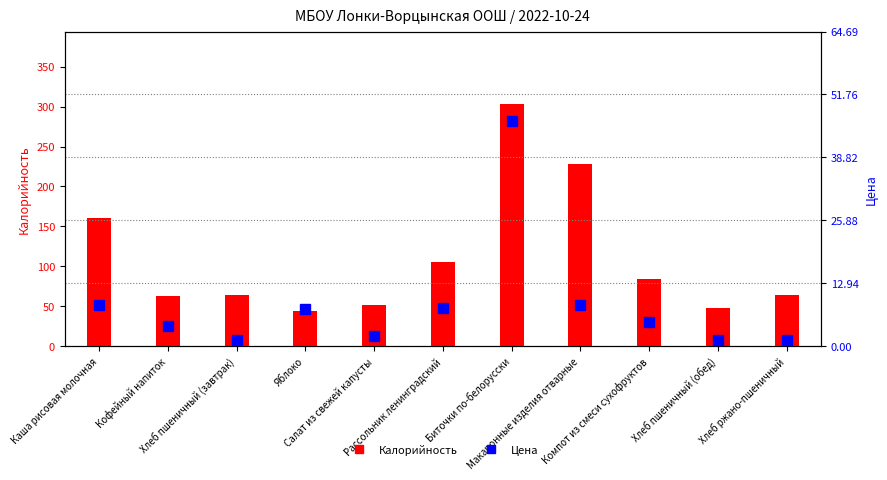

How many groups of bars are there?

11